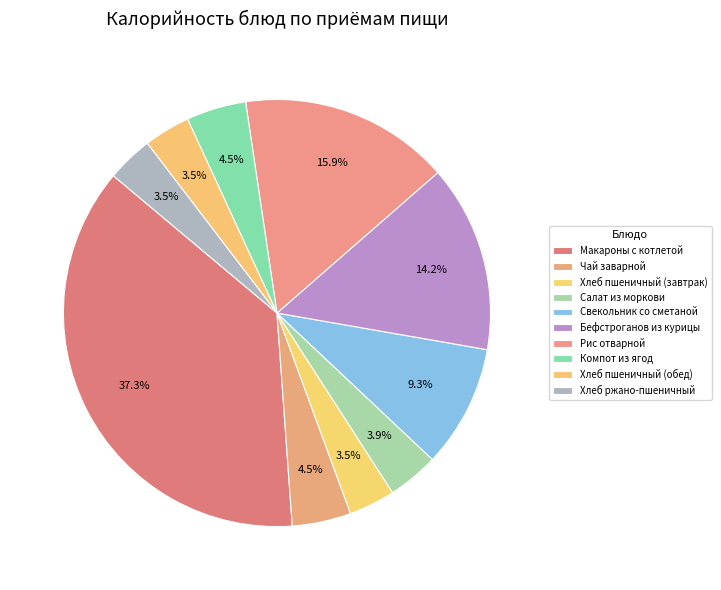

Count the number of slices in the pie.

10